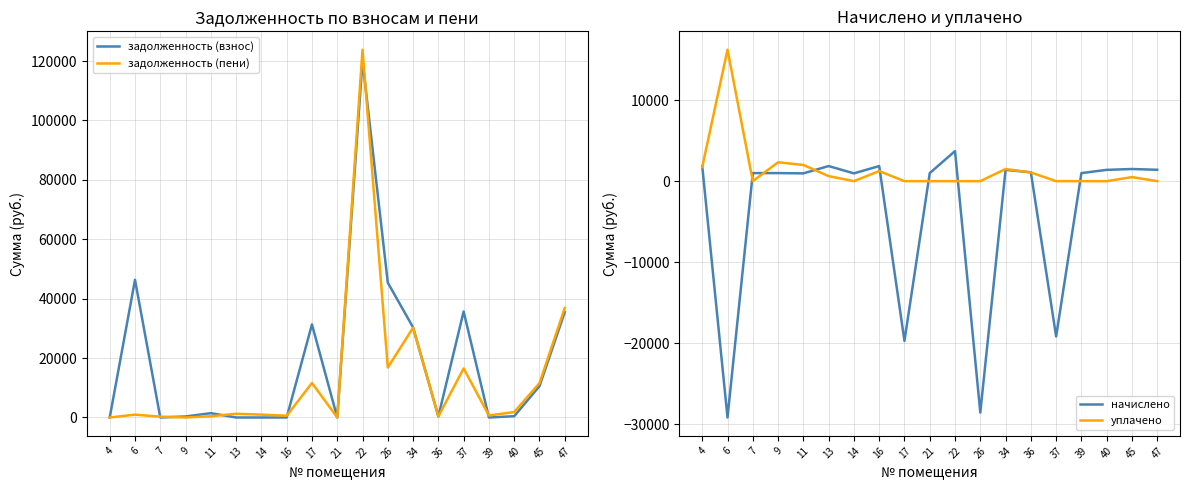

What is the difference between the highest and lowest values at 11?

1586.5